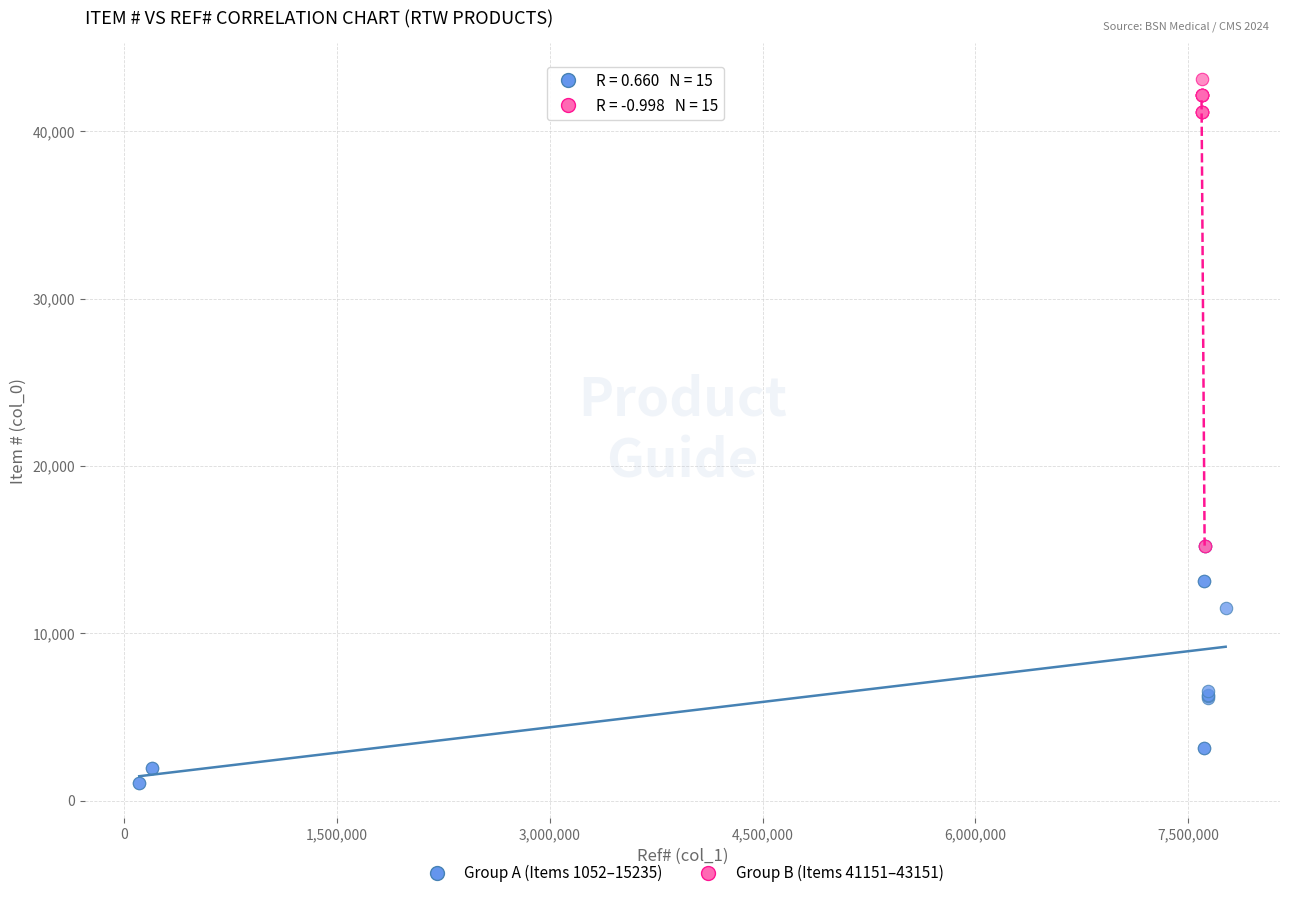

Which series reaches the maximum Y coordinate?

Group B (Items 41151–43151)